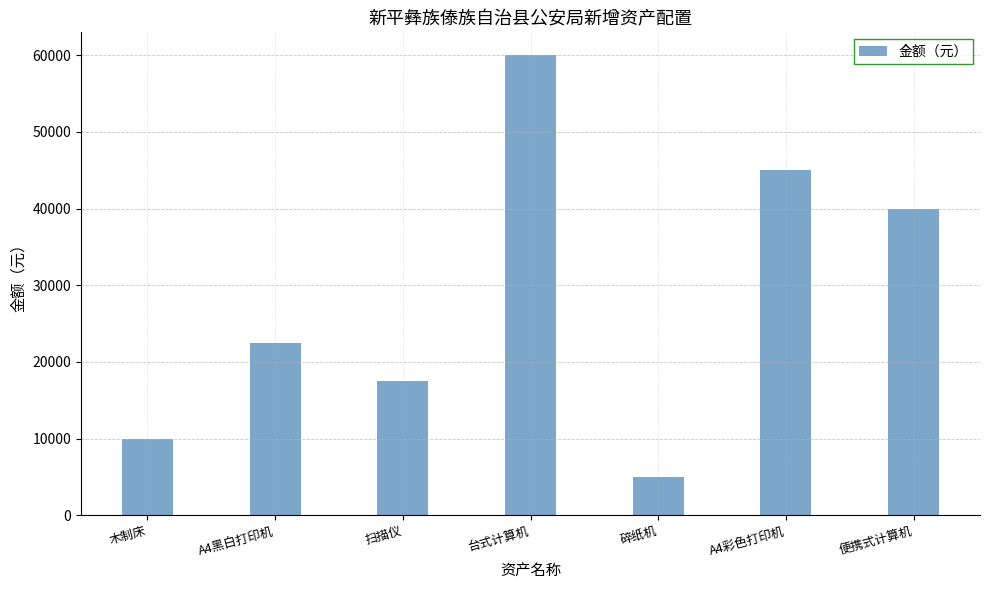

Reading left to right, list all the values displayed in this chart.

木制床=10000	A4黑白打印机=22500	扫描仪=17500	台式计算机=60000	碎纸机=5000	A4彩色打印机=45000	便携式计算机=40000